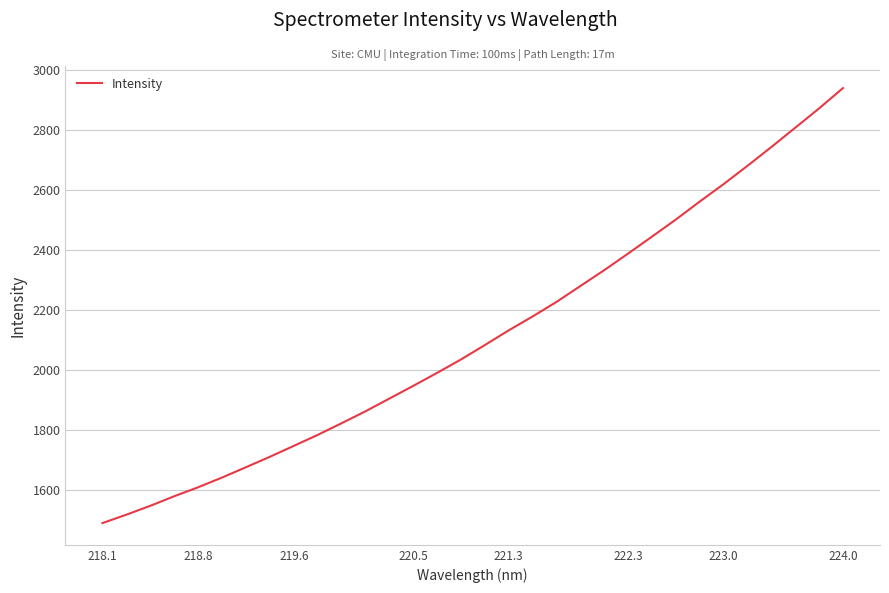

What is the smallest value displayed?

1490.8